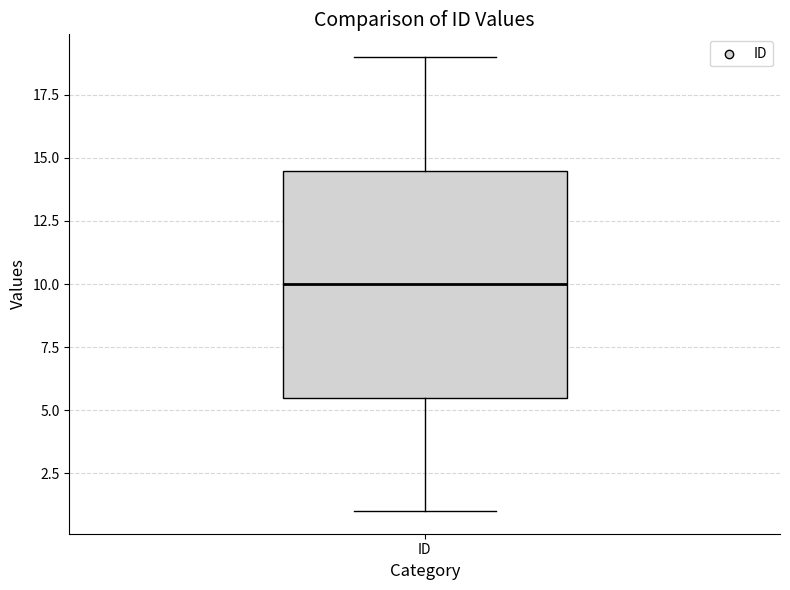

Transcribe this box plot: give where the median line is, the range the box spans, and where the two whiskers end, as read against the y-axis. The values are not printed on the chart, so give them approximately, as read against the axis.

median 10.0, box 5.5 to 14.5, whiskers 1.0 to 19.0